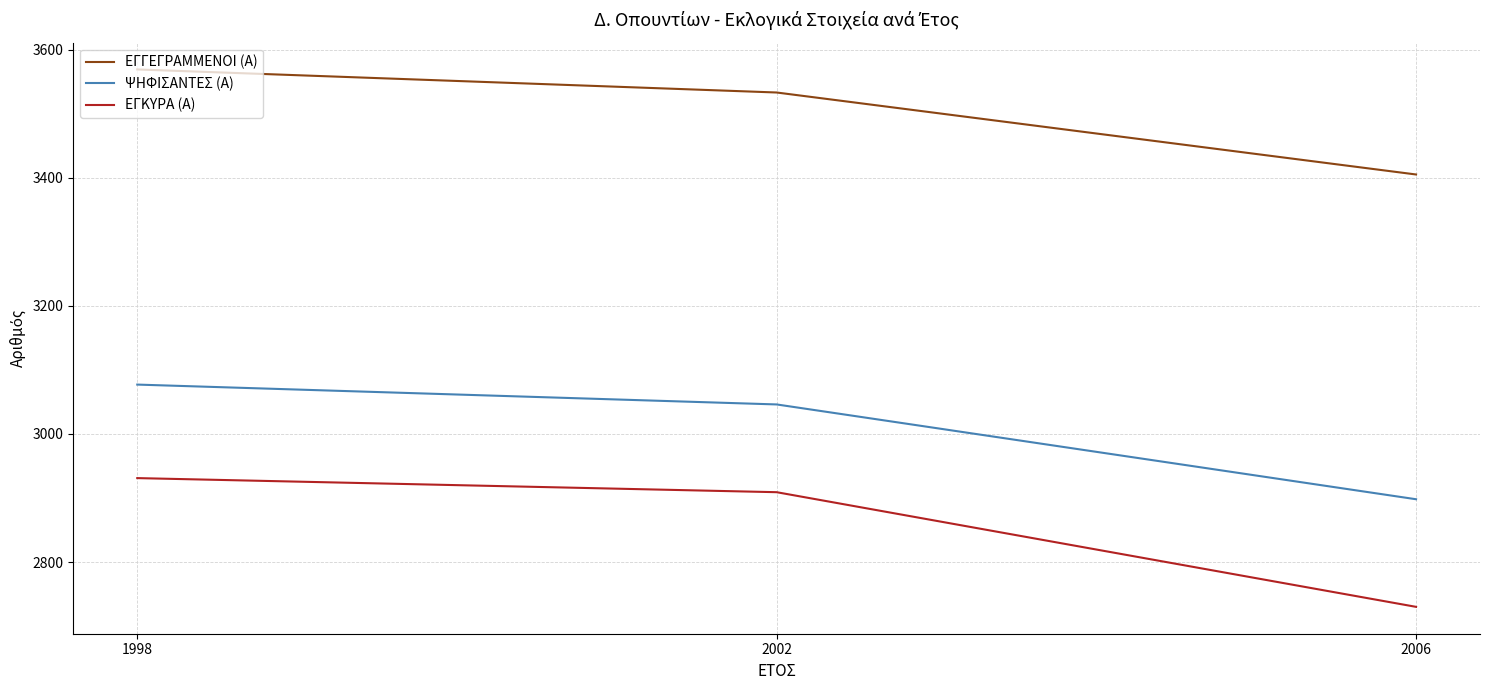

What is the sum of the ΨΗΦΙΣΑΝΤΕΣ (Α) values at 2002 and 1998?

6123